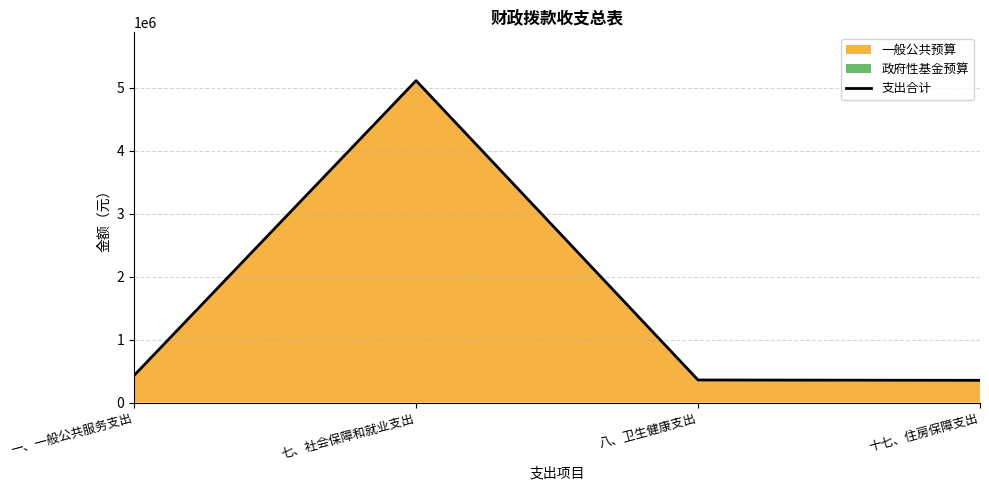

List the labels in order of value, largest first.

七、社会保障和就业支出, 一、一般公共服务支出, 八、卫生健康支出, 十七、住房保障支出